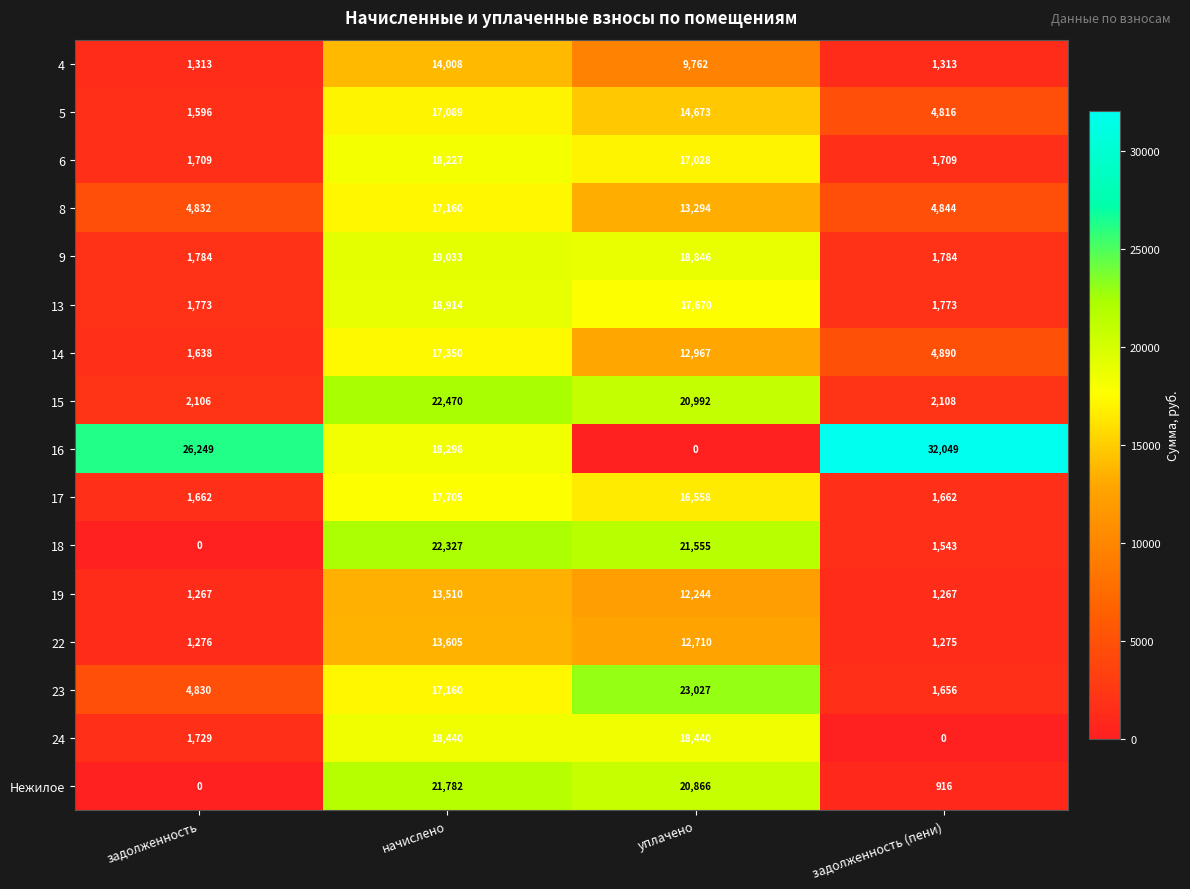

What is the difference between the maximum and minimum values in the 23 series?

21371